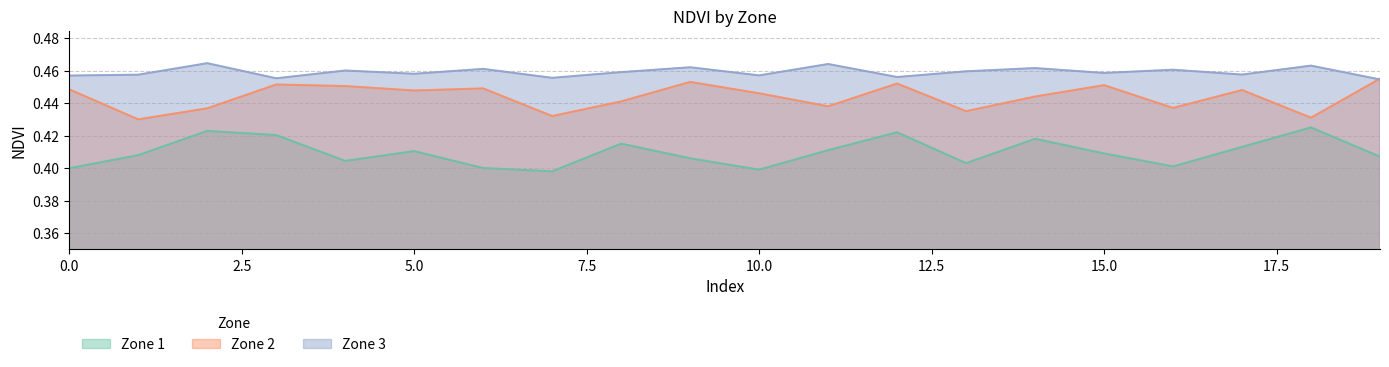

Between 8 and 16, which series saw the biggest shift?

Zone 1